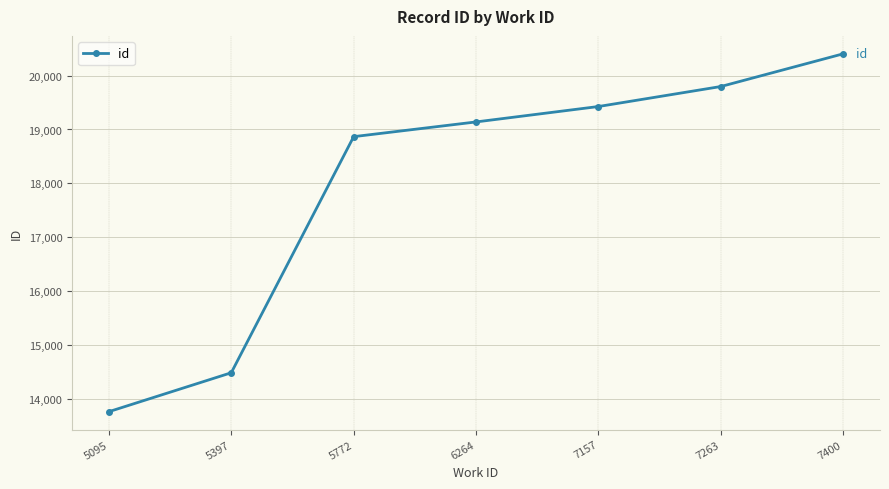

How many data points does each series have?

7